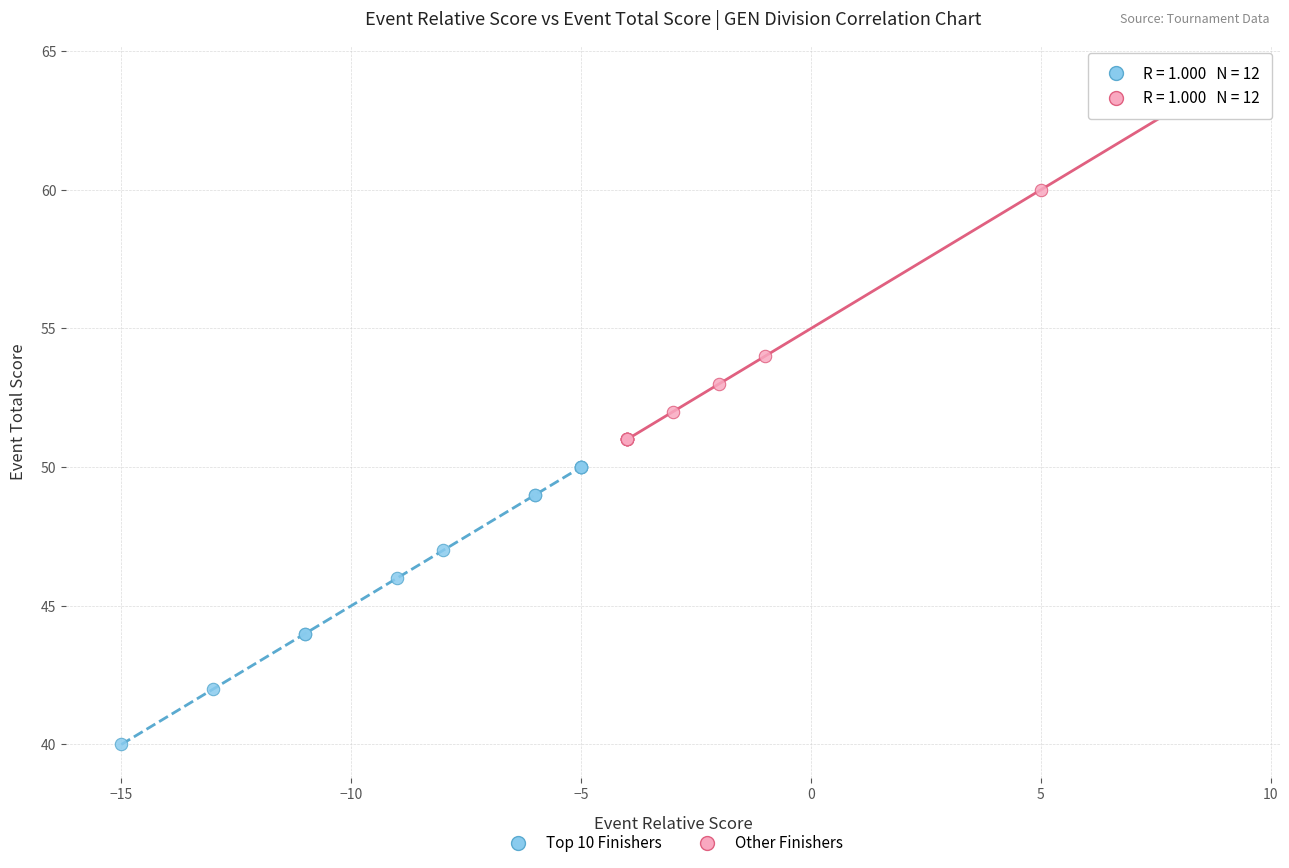

Which series contains the lowest Y value?

Top 10 Finishers